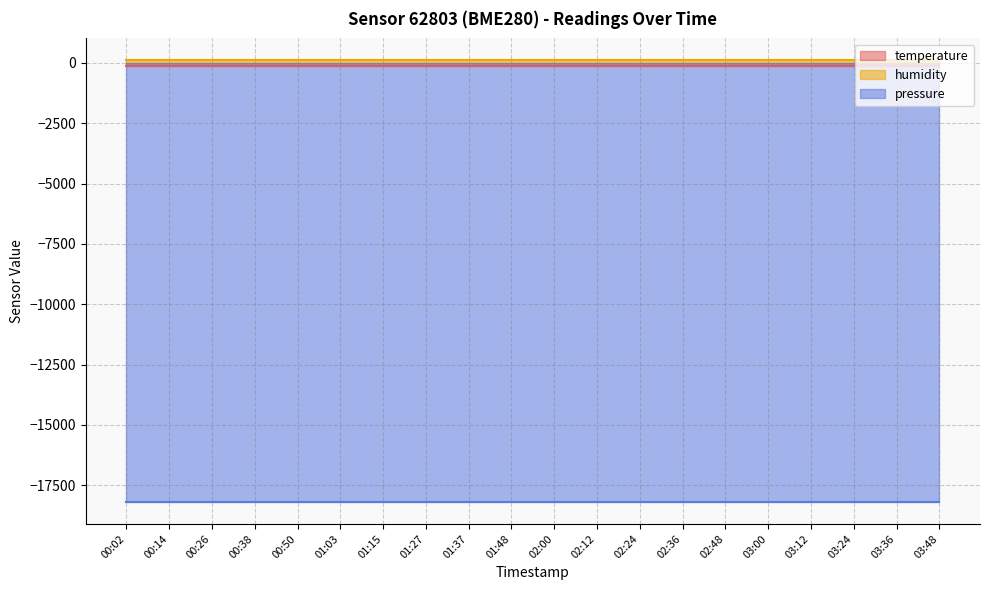

True or false: humidity has more than 0 interior local peaks.

False